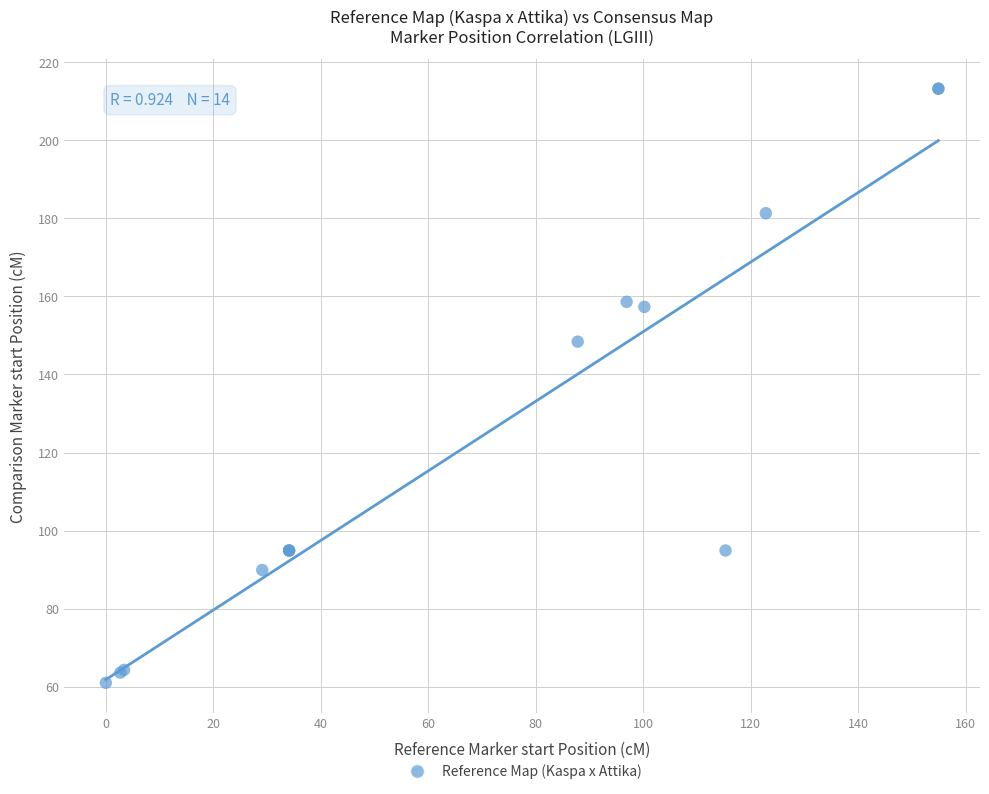

What Y value in the scatter plot is closest to 137?

148.4